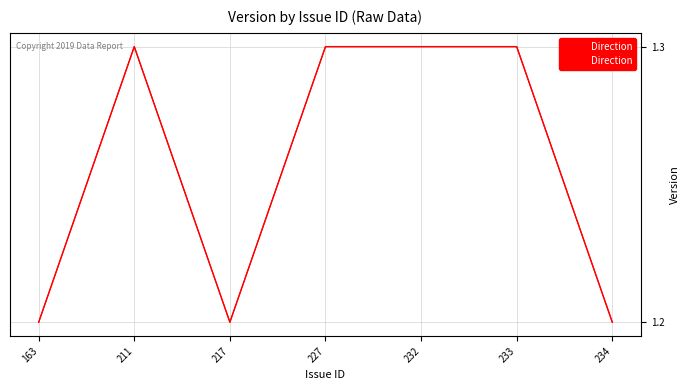

What is the value of the 2nd point from the left?

1.3